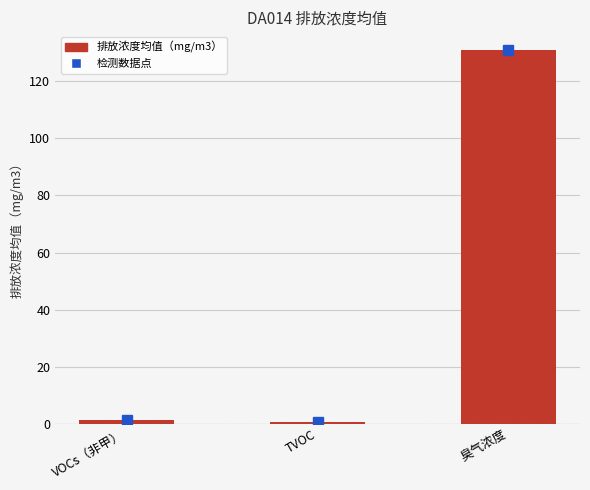

Between 臭气浓度 and VOCs（非甲）, which is larger?

臭气浓度